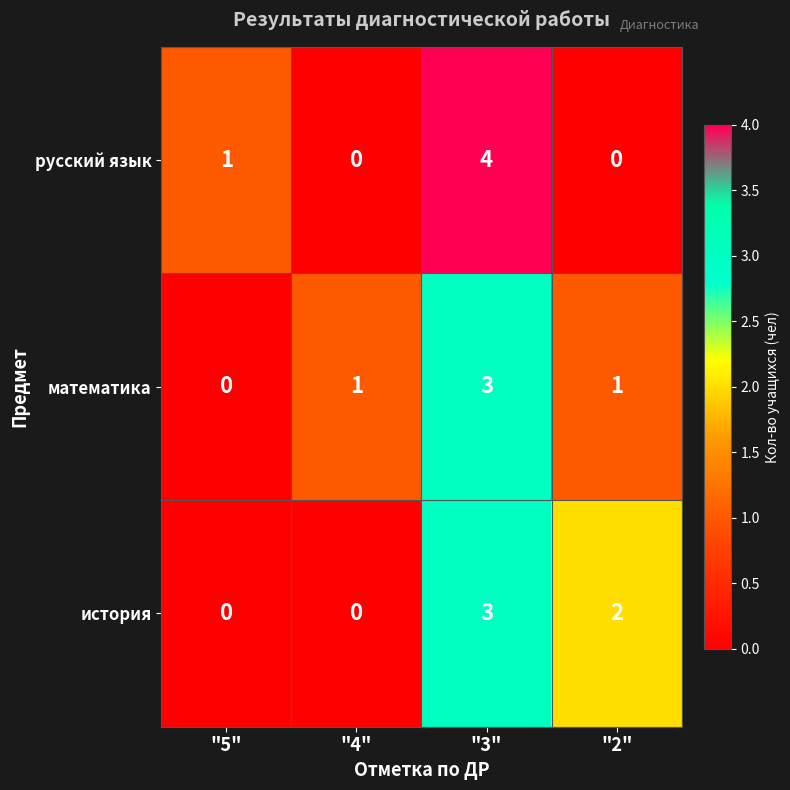

Which series has the widest spread of values?

русский язык